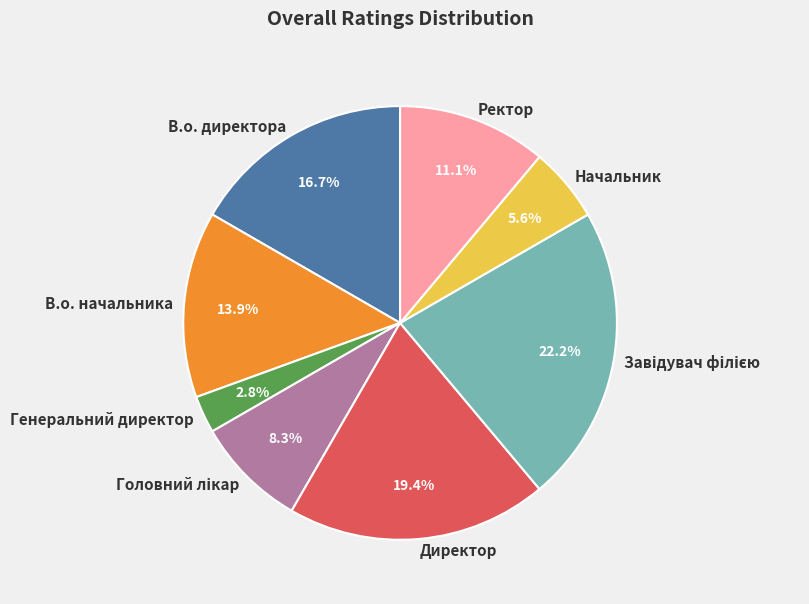

The Директор slice represents 6% of the pie. True or false?

False